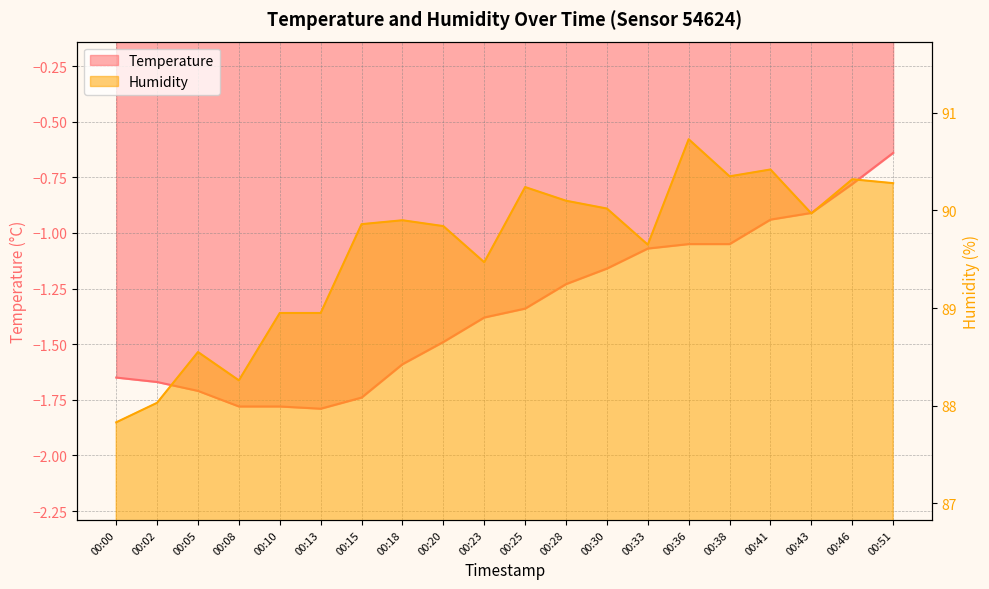

What is the sum of all Humidity values?

1791.7